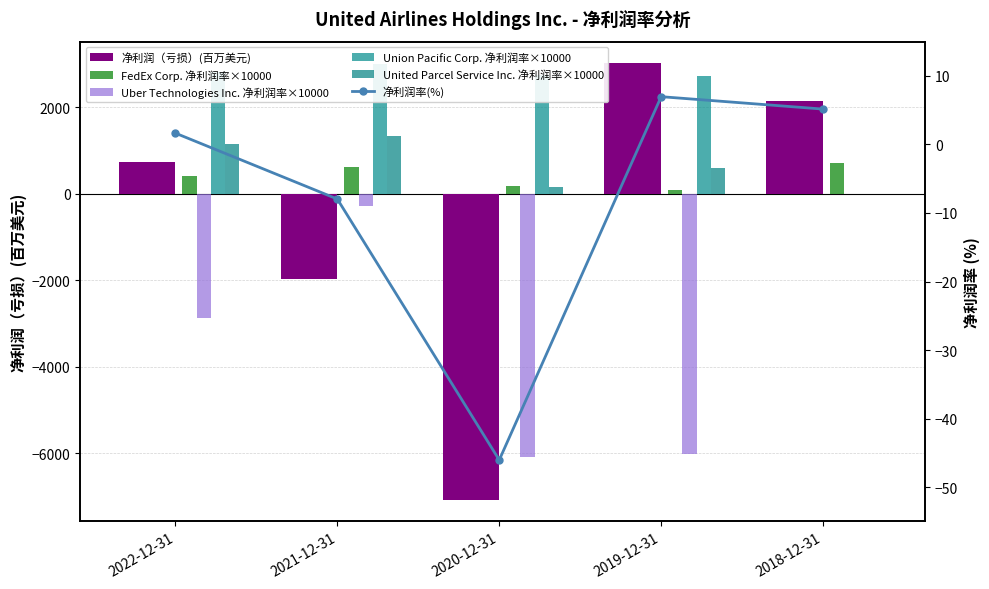

Which series has the widest spread of values?

净利润（亏损）(百万美元)